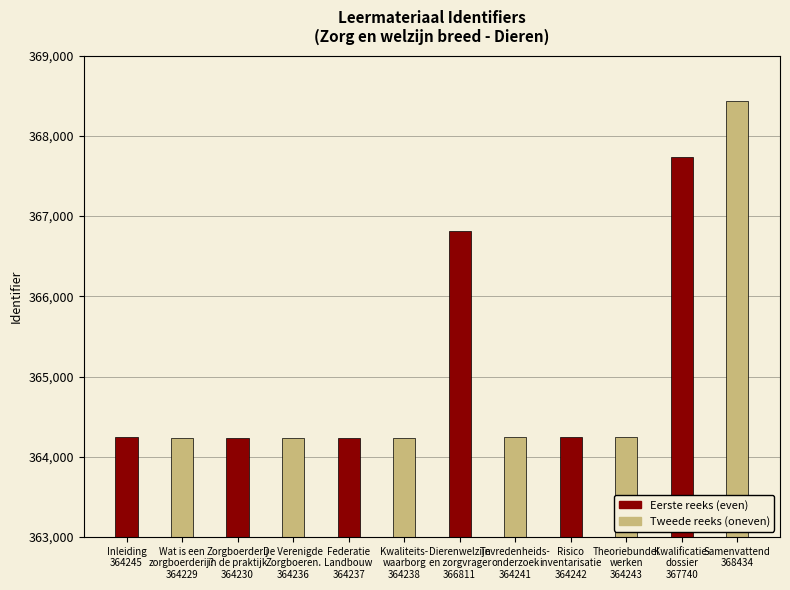

What is the difference between the Tweede reeks (oneven) values at Inleiding
364245 and Federatie
Landbouw
364237?

9